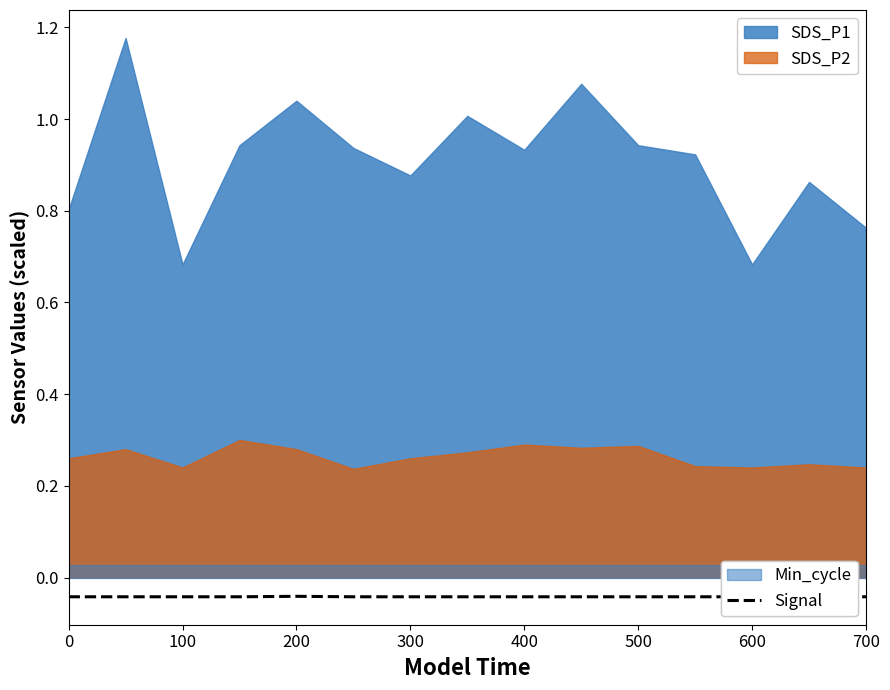

How many lines are shown in the chart?

1